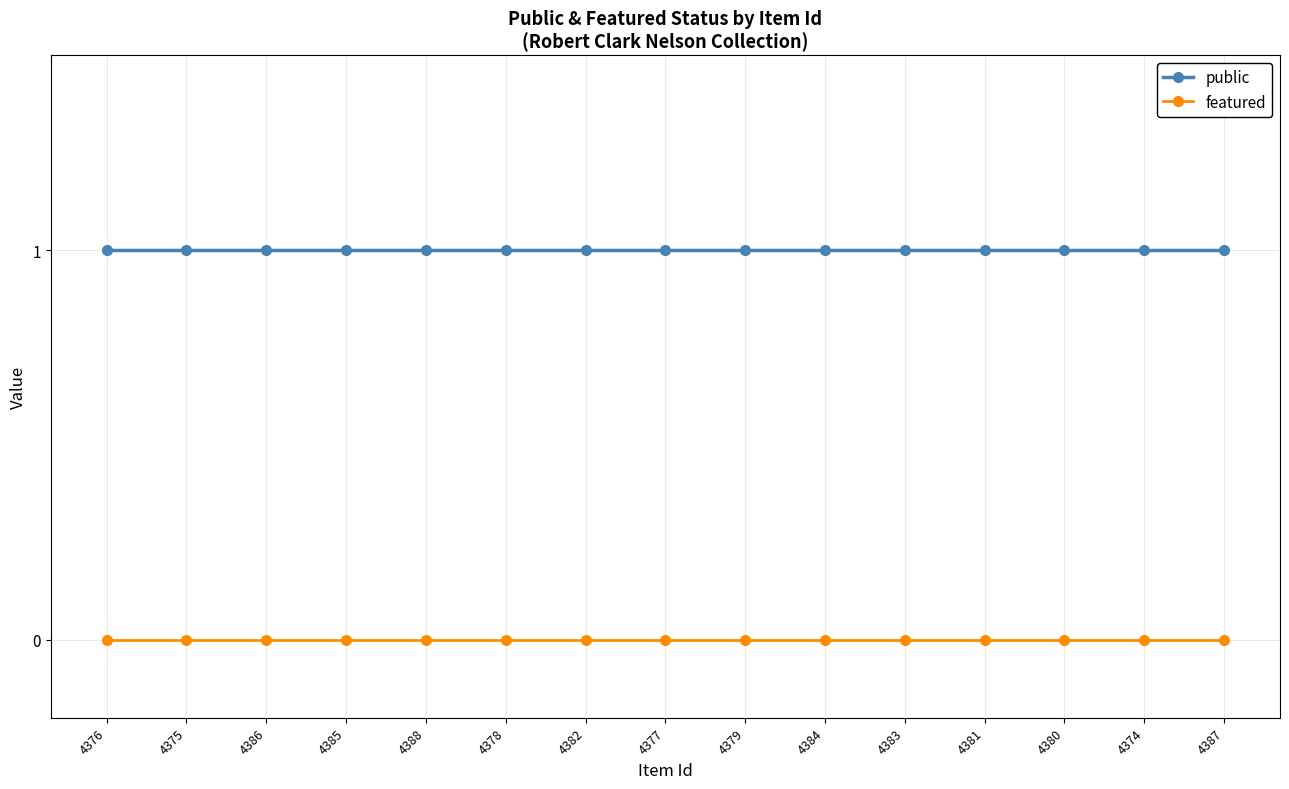

What is the spread (max minus min) of values at 4379?

1